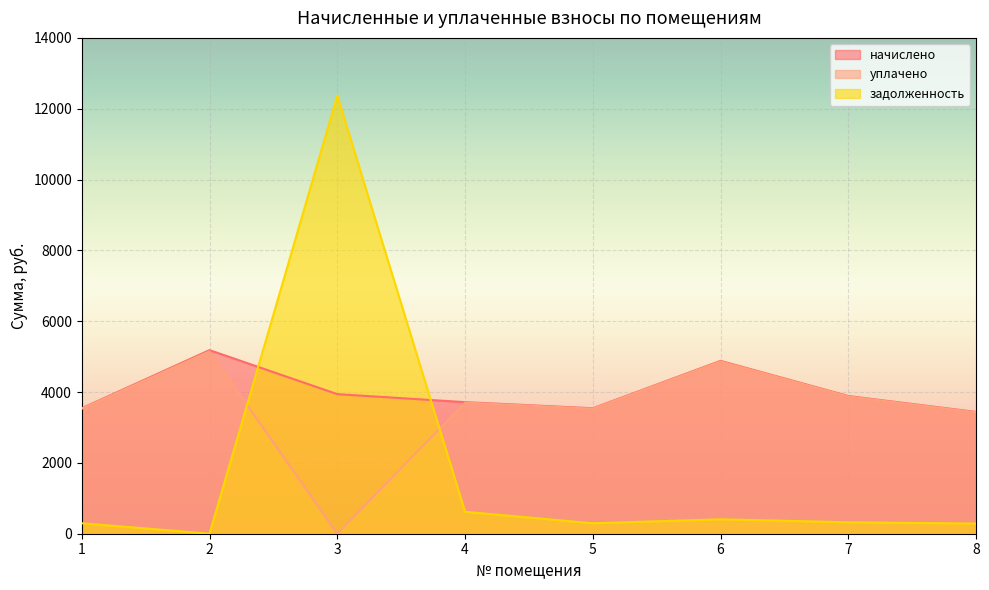

Reading left to right, what are all the values shown in this chart?

начислено: 3542.4	5184.0	3941.0	3715.2	3542.4	4881.6	3888.0	3438.7
уплачено: 3530.1	5148.0	0.0	3702.3	3530.1	4864.6	3874.5	3426.8
задолженность: 295.2	1.6	12371.8	619.2	295.2	406.8	324.0	286.6